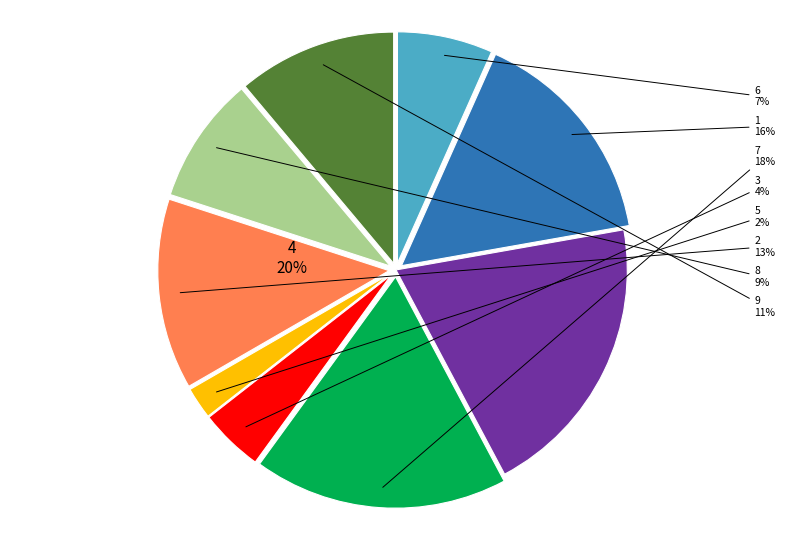

Do 6 and 4 together represent more than half of the pie?

No